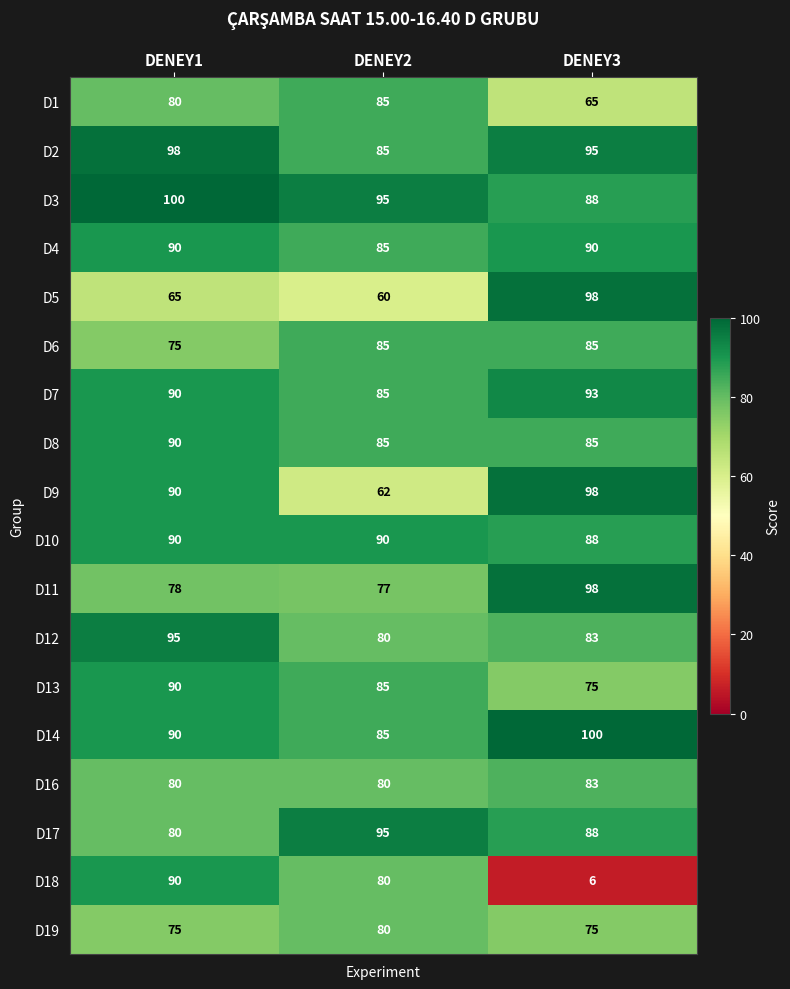

Which series changed the most between DENEY2 and DENEY3?

D18